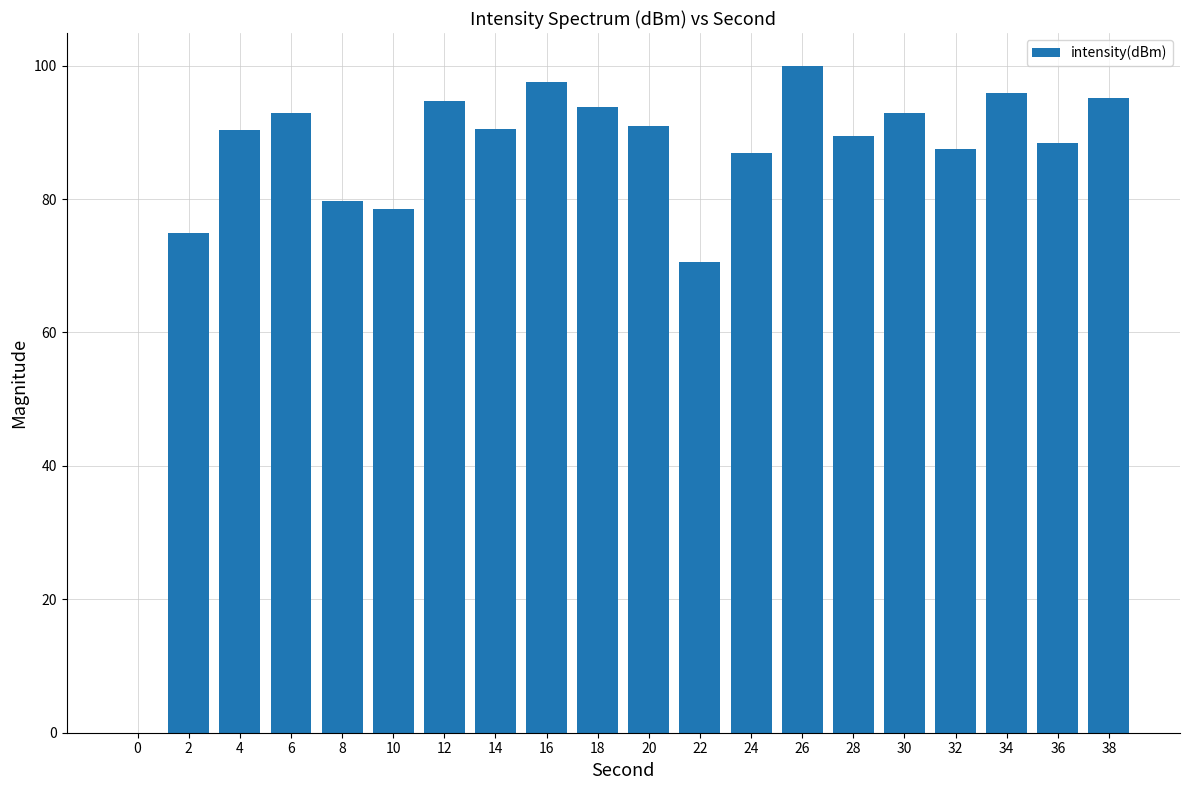

The chart shows a value of 93.8 at 18. True or false?

True